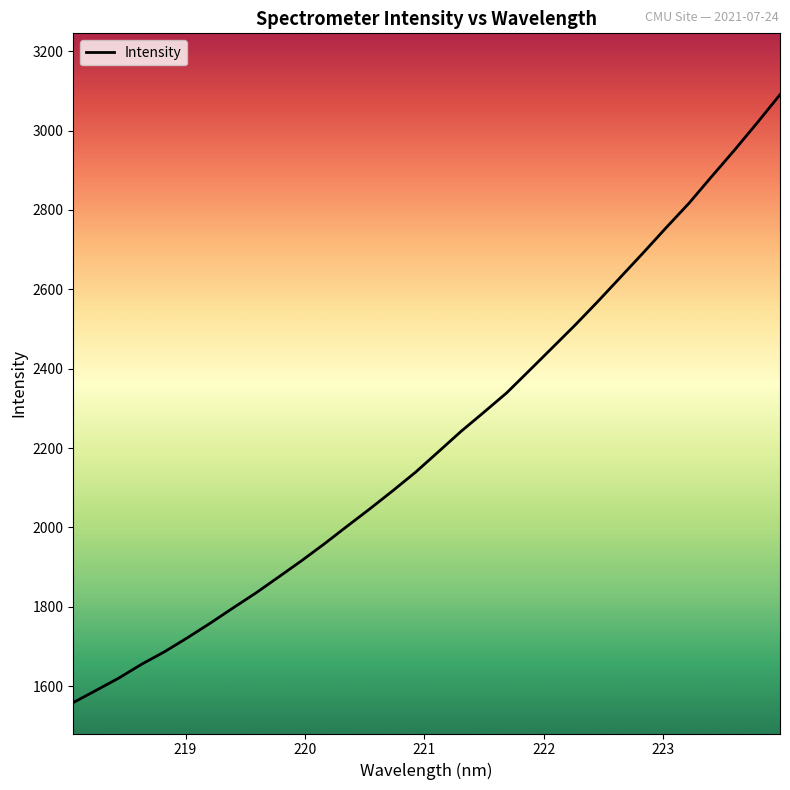

What is the difference between the maximum and minimum values?

1531.5